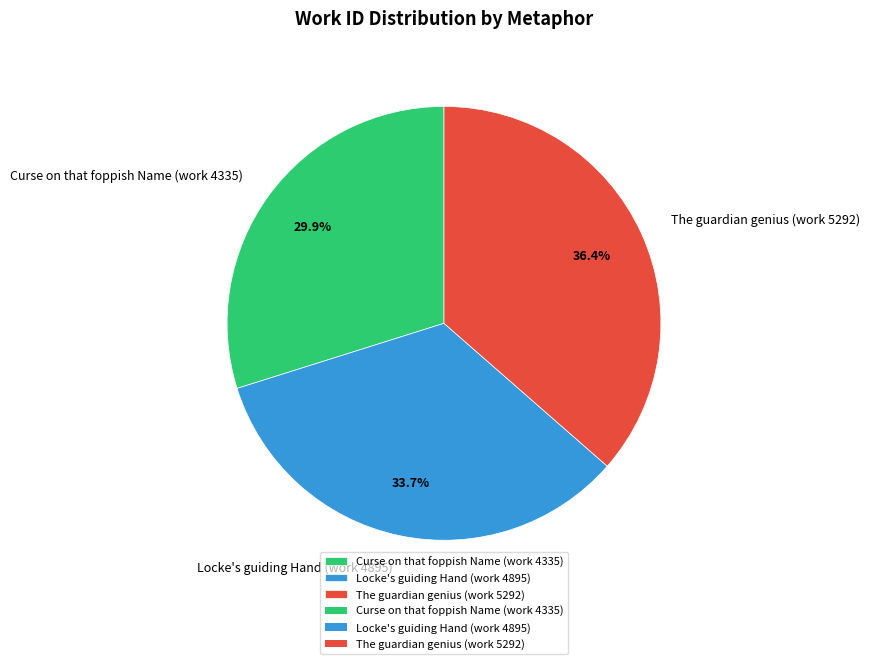

Which category has the smallest portion of the pie?

Curse on that foppish Name (work 4335)